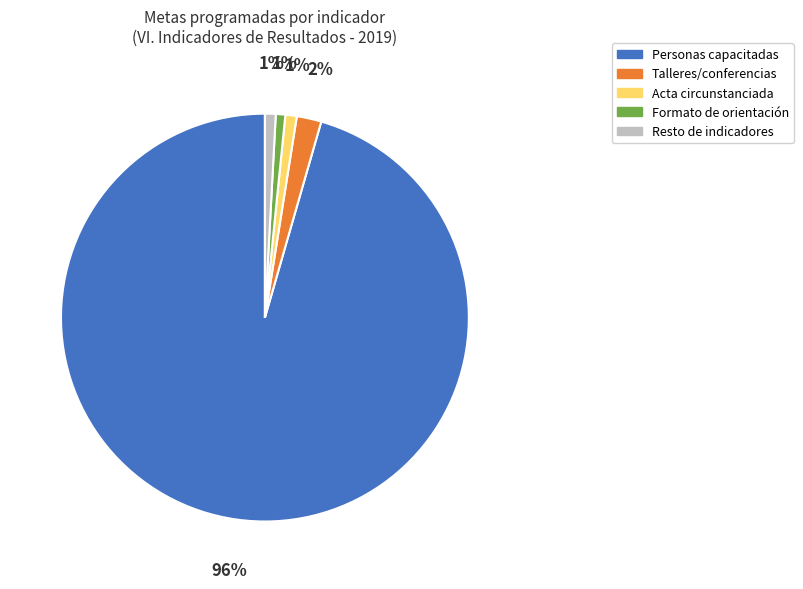

To the nearest percent, what is the difference between the Acta circunstanciada and Talleres/conferencias slice percentages?

1%